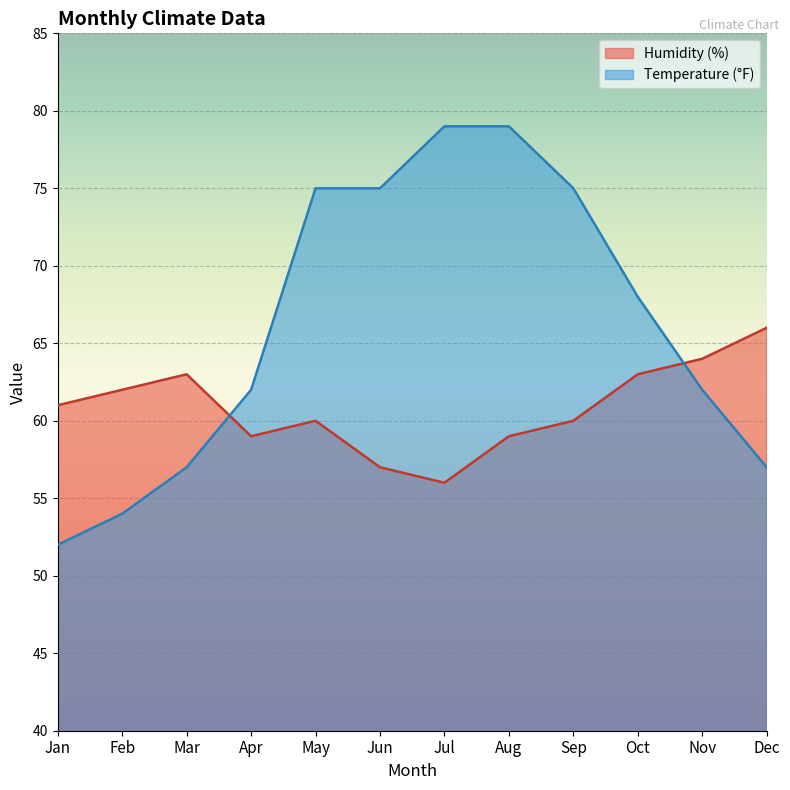

At which label does Temperature (°F) first exceed 68?

May